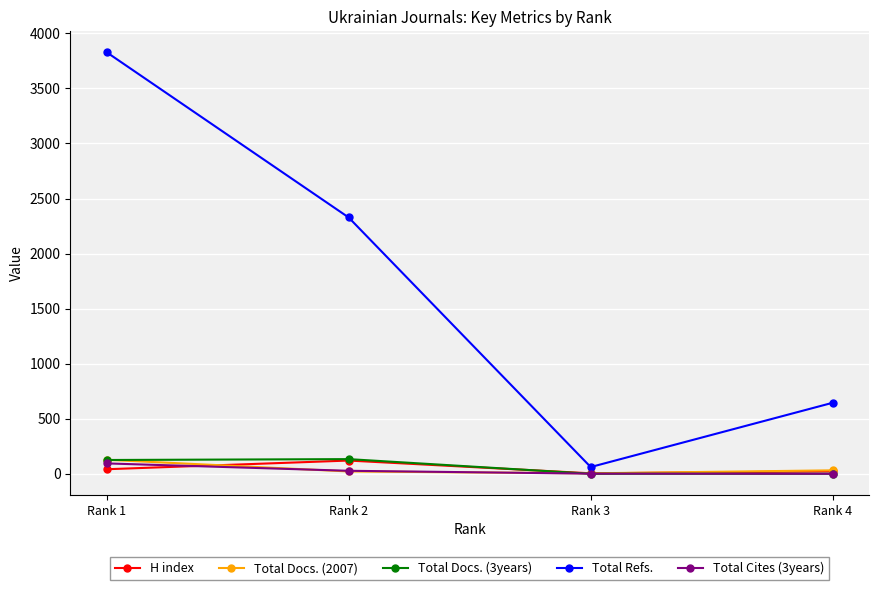

How many data points does each series have?

4